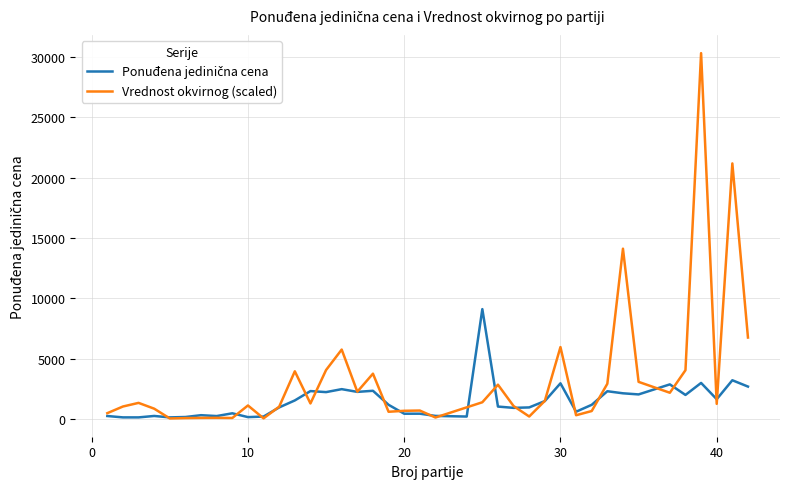

Which series has the largest total across all categories?

Vrednost okvirnog (scaled)